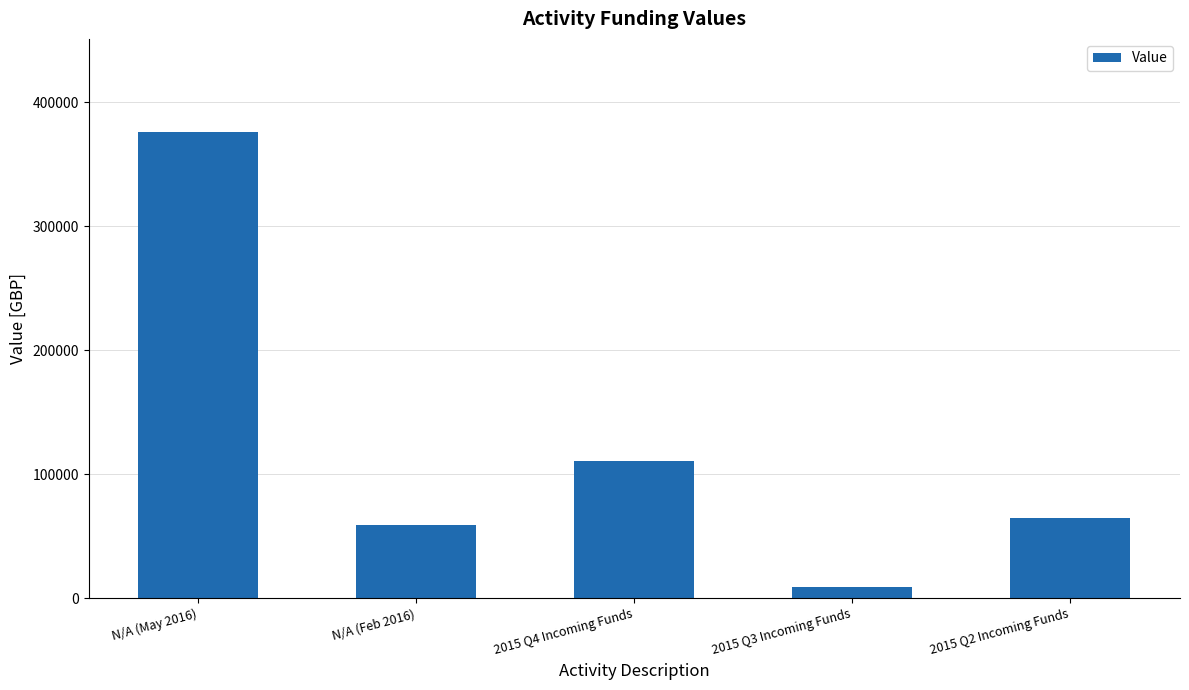

At which label is the value closest to 192684?

2015 Q4 Incoming Funds